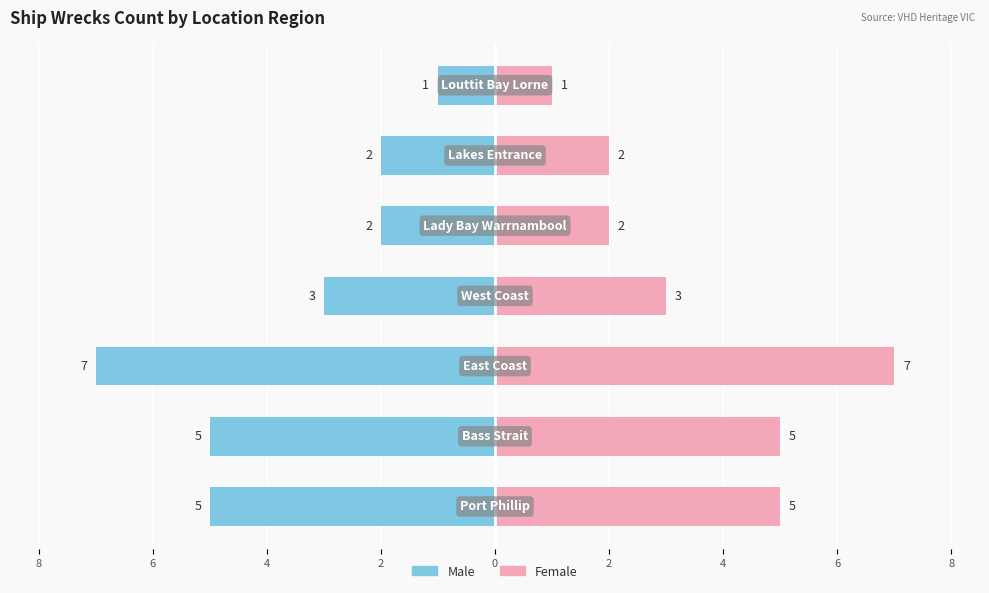

What is the average value of the Male series?

-4